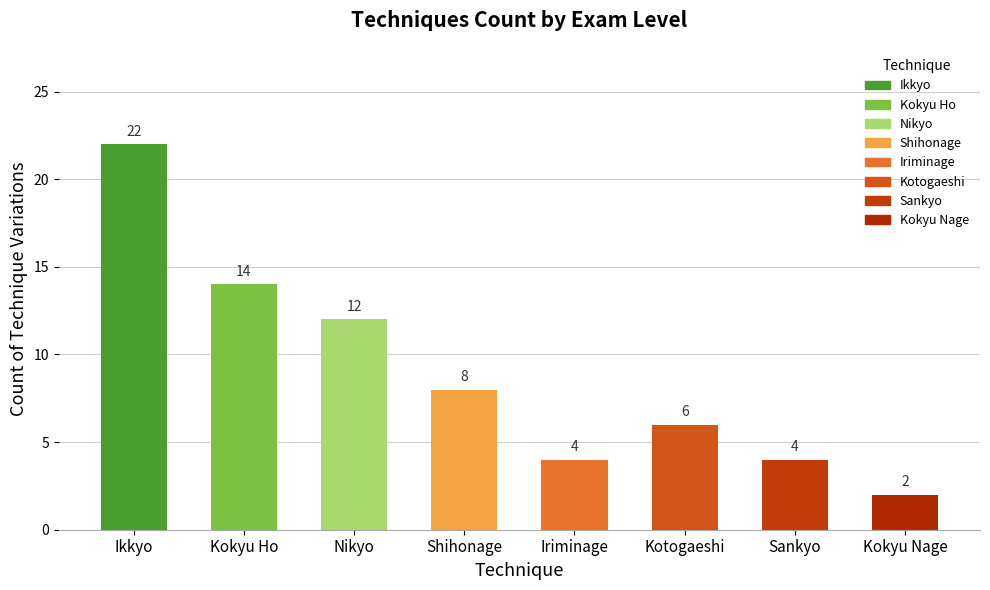

What is the label of the 4th bar from the left?

Shihonage